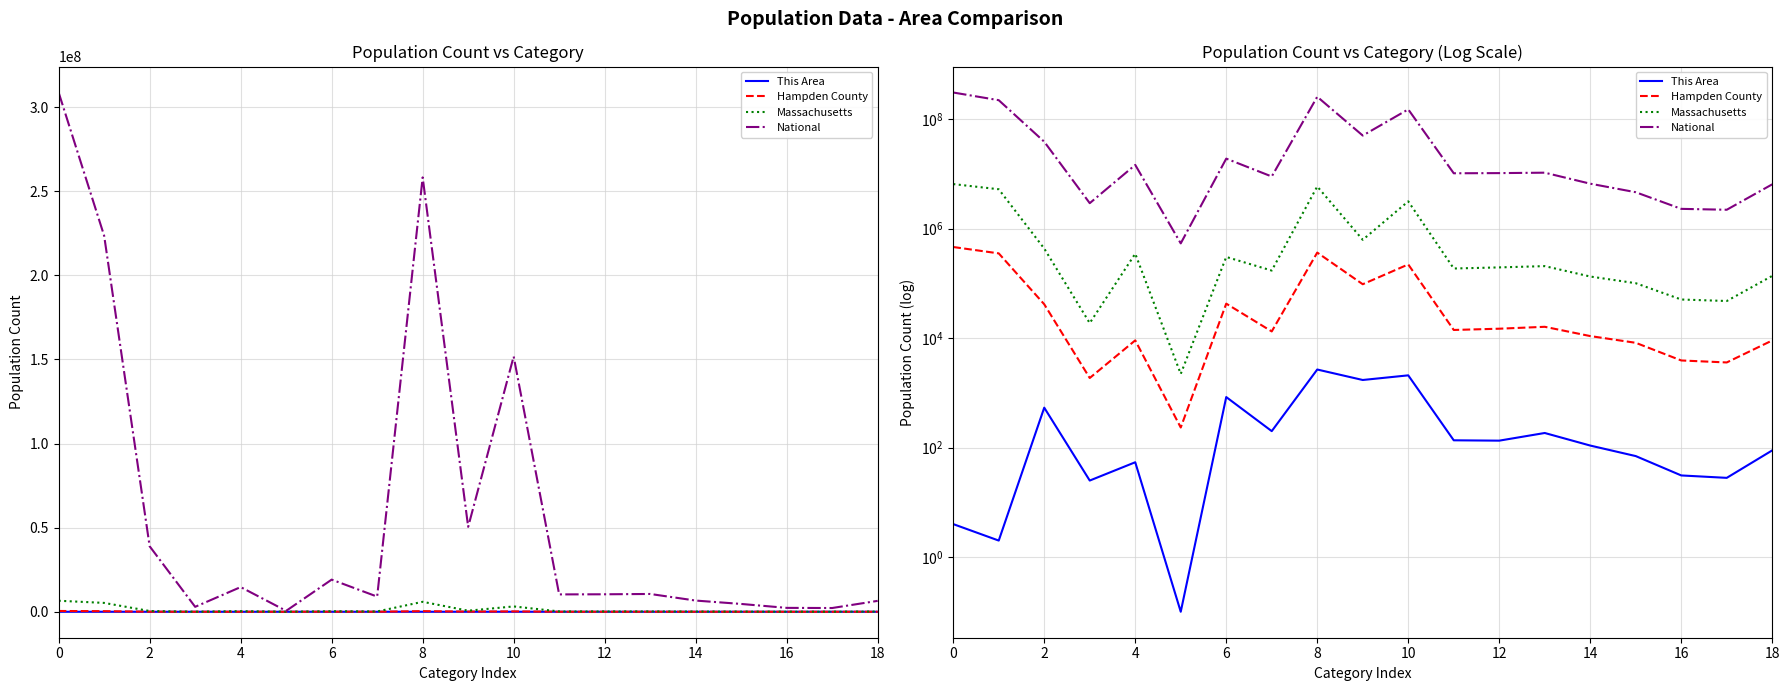

True or false: Massachusetts and This Area intersect in this chart.

False